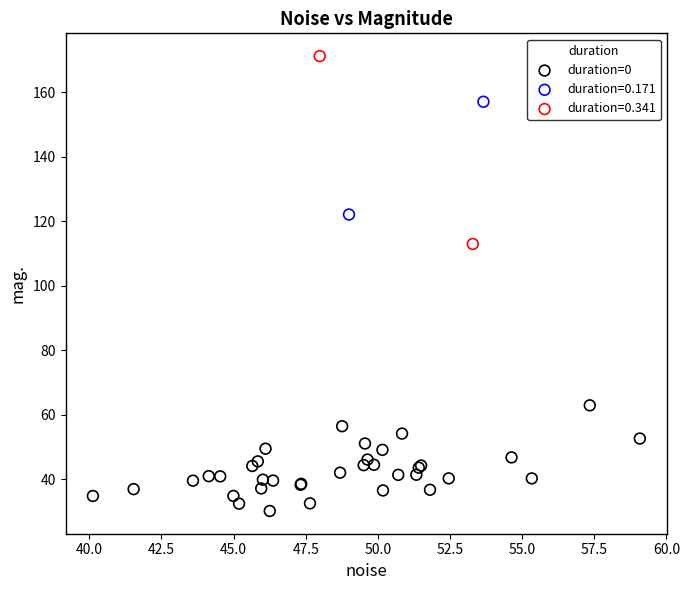

What are all the series names shown in the legend?

duration=0, duration=0.171, duration=0.341